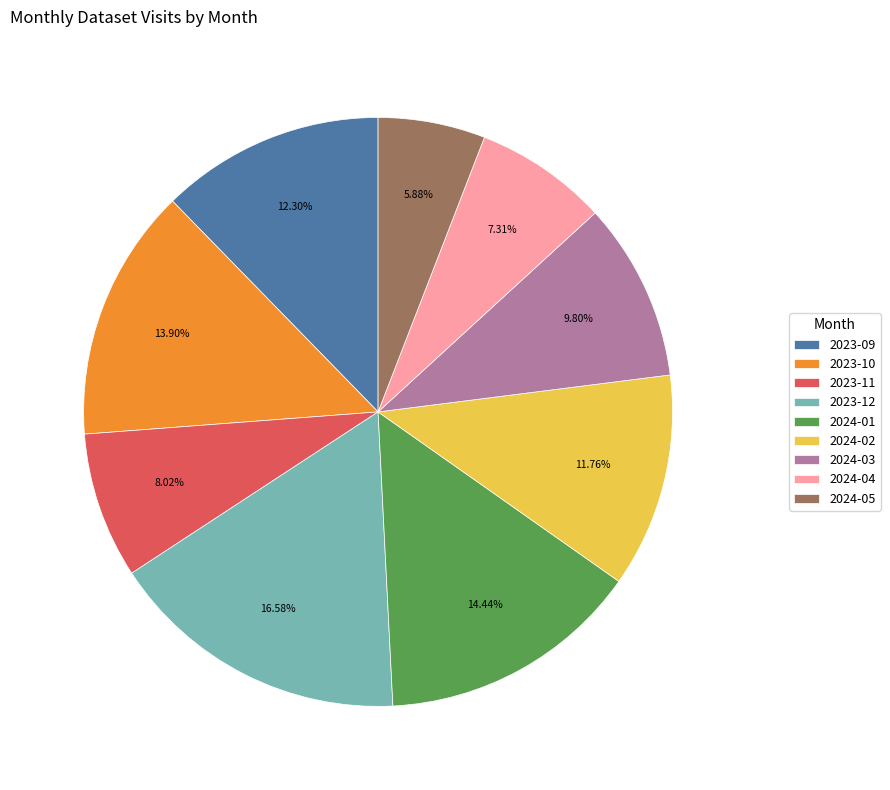

What percentage is the 2024-04 slice, to the nearest percent?

7%